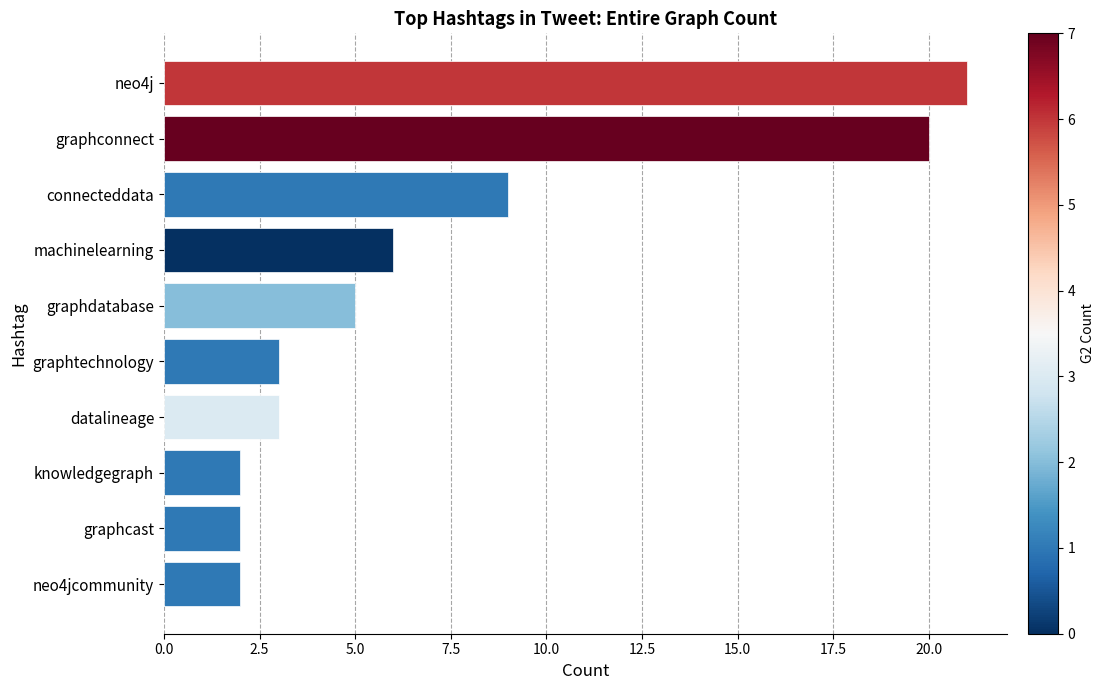

Reading bottom to top, list all the values displayed in this chart.

2	2	2	3	3	5	6	9	20	21